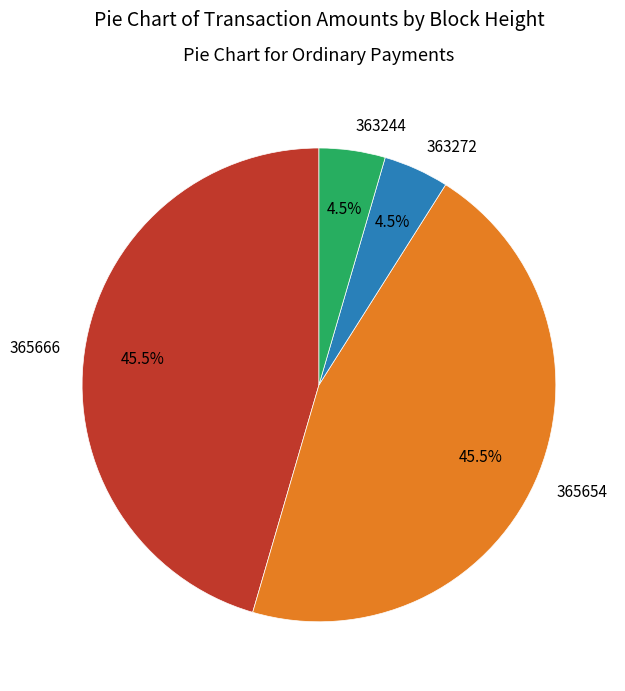

How many segments does this pie chart have?

4